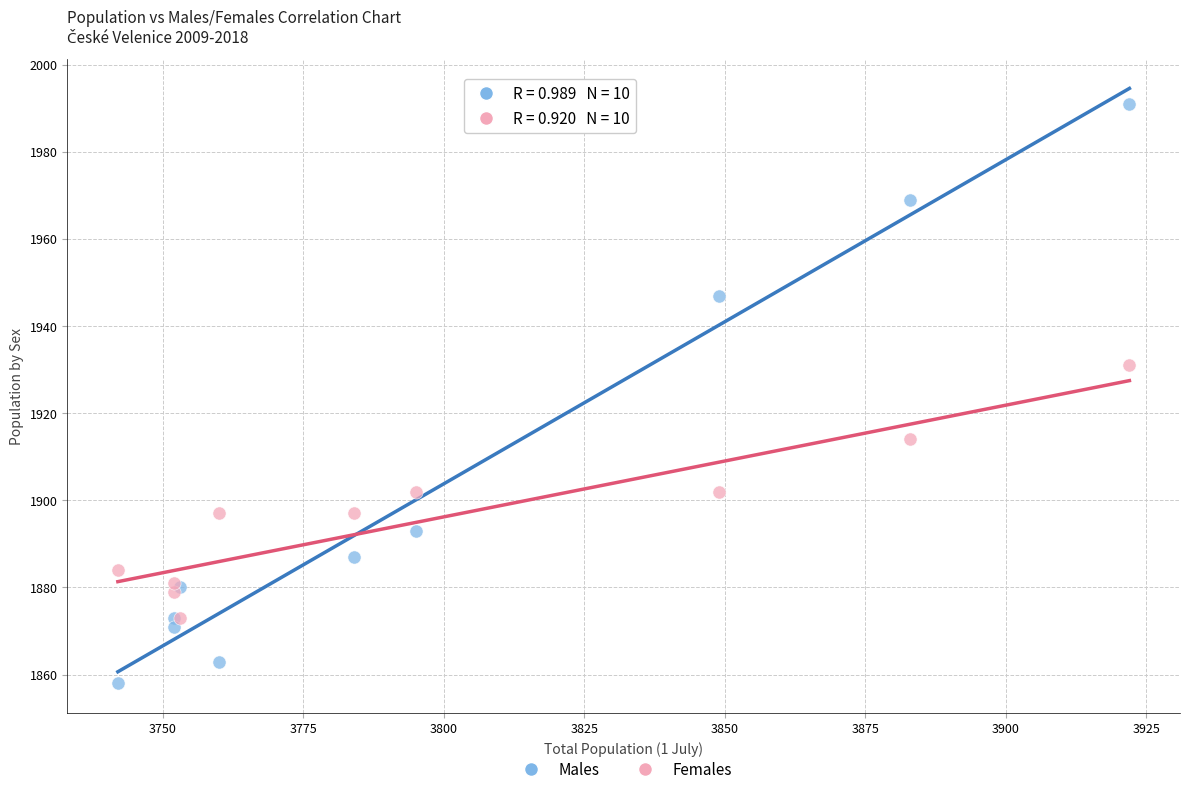

Which series reaches the maximum Y coordinate?

Males